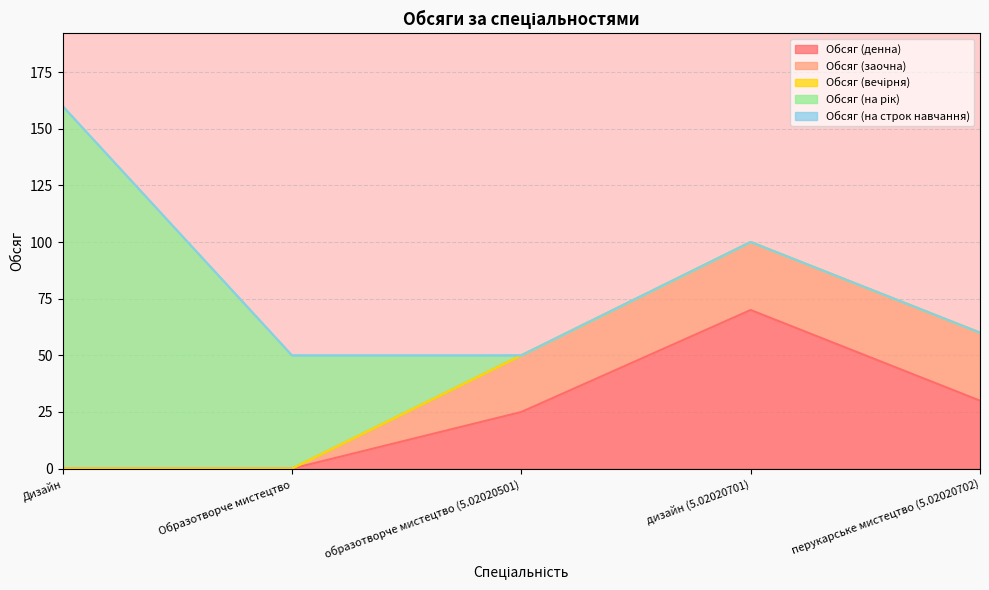

List the labels in order of Обсяг (вечірня) value, largest first.

Дизайн, Образотворче мистецтво, образотворче мистецтво (5.02020501), дизайн (5.02020701), перукарське мистецтво (5.02020702)